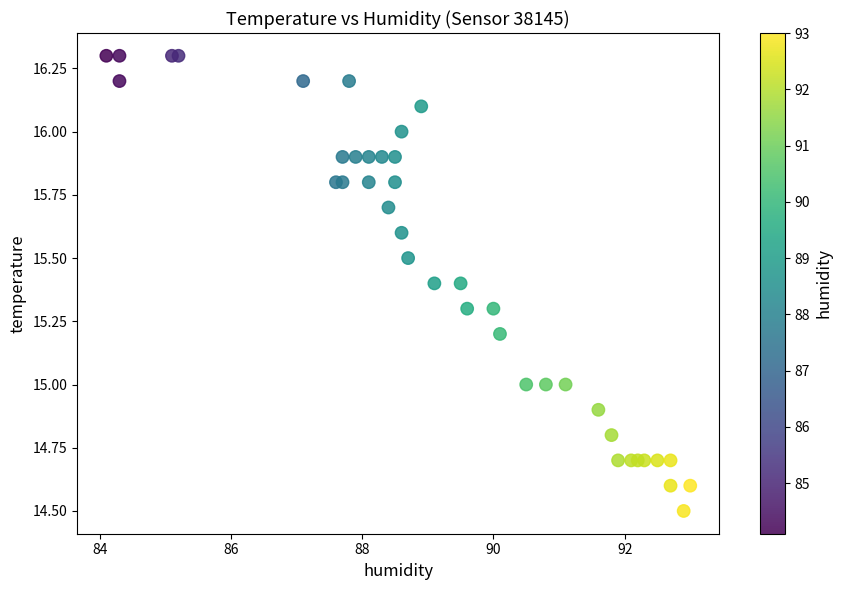

What is the range of Y values (max minus min)?

1.8